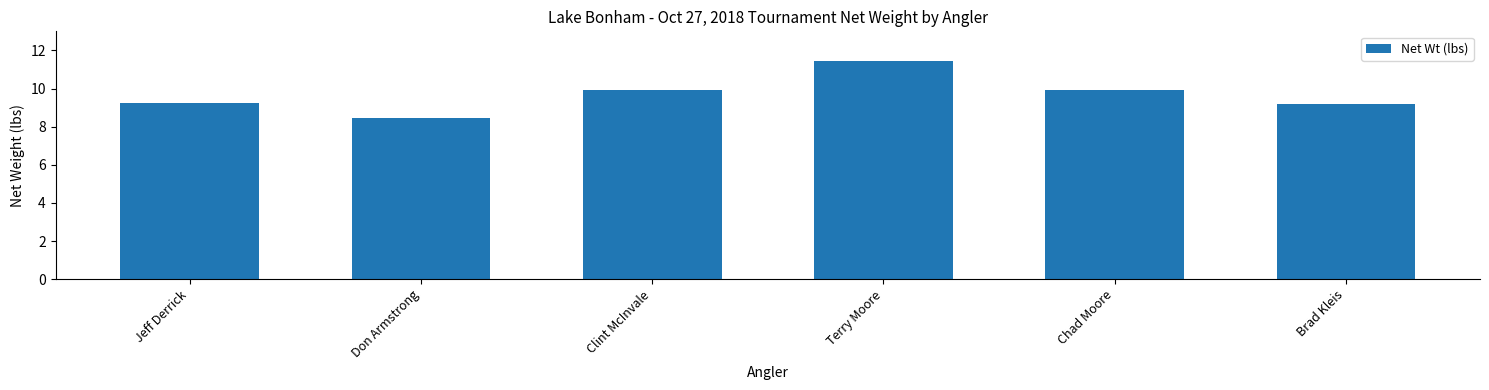

Does the chart contain stacked bars?

No